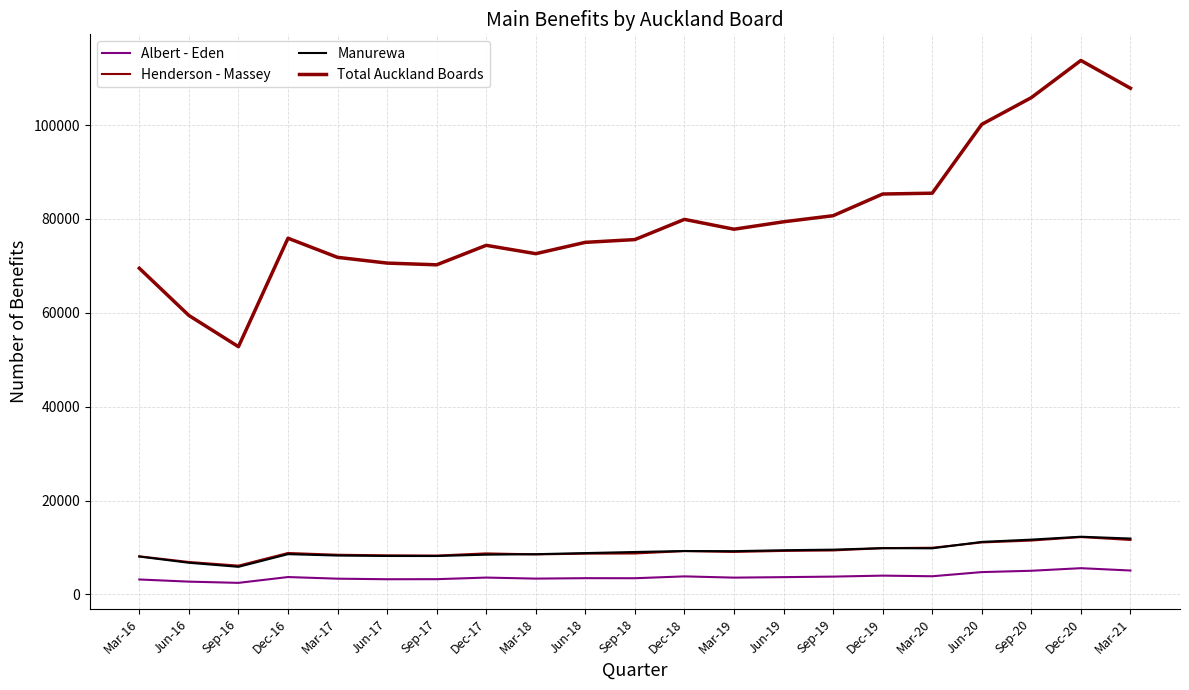

Does the chart have visible grid lines?

Yes